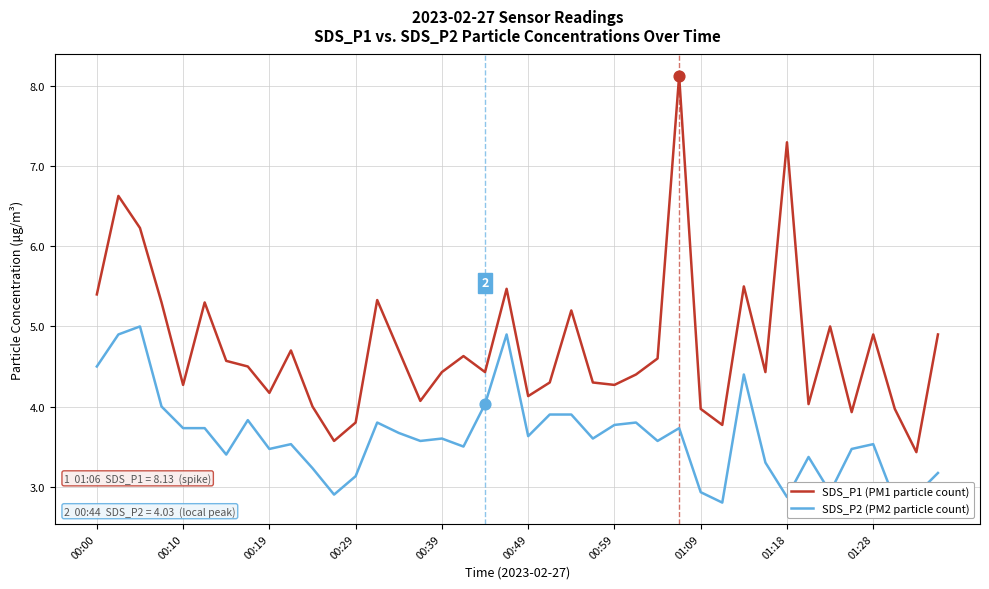

What are all the series names shown in the legend?

SDS_P1 (PM1 particle count), SDS_P2 (PM2 particle count)